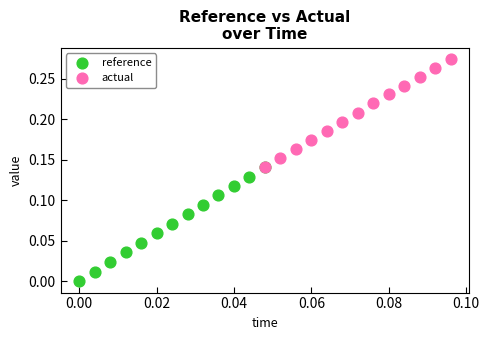

Which series reaches the minimum Y coordinate?

reference